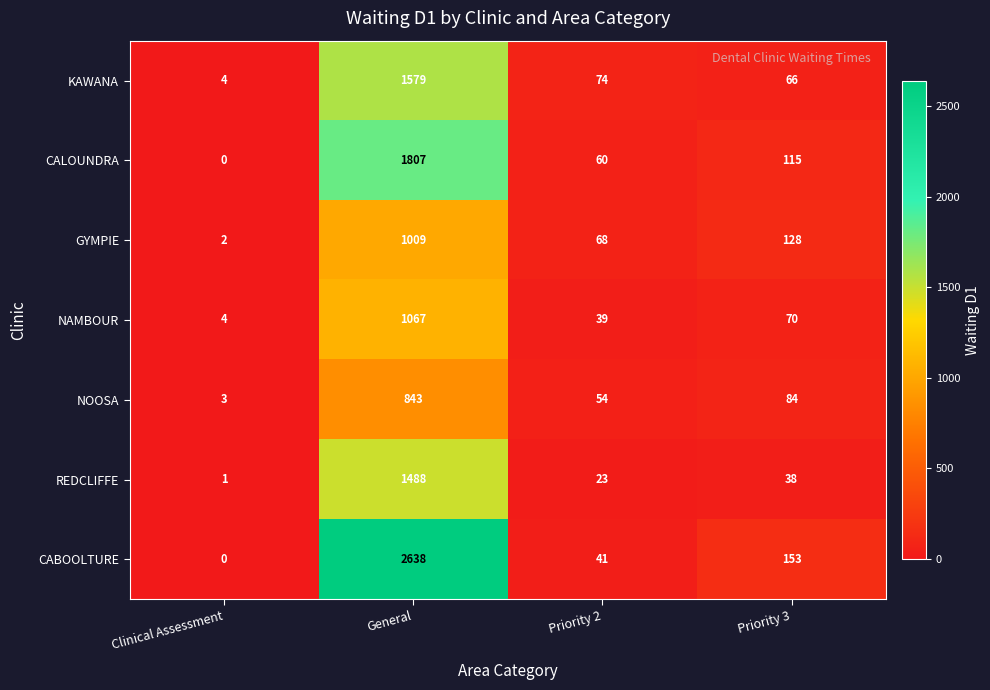

At General, list the series in order from largest to smallest.

CABOOLTURE, CALOUNDRA, KAWANA, REDCLIFFE, NAMBOUR, GYMPIE, NOOSA